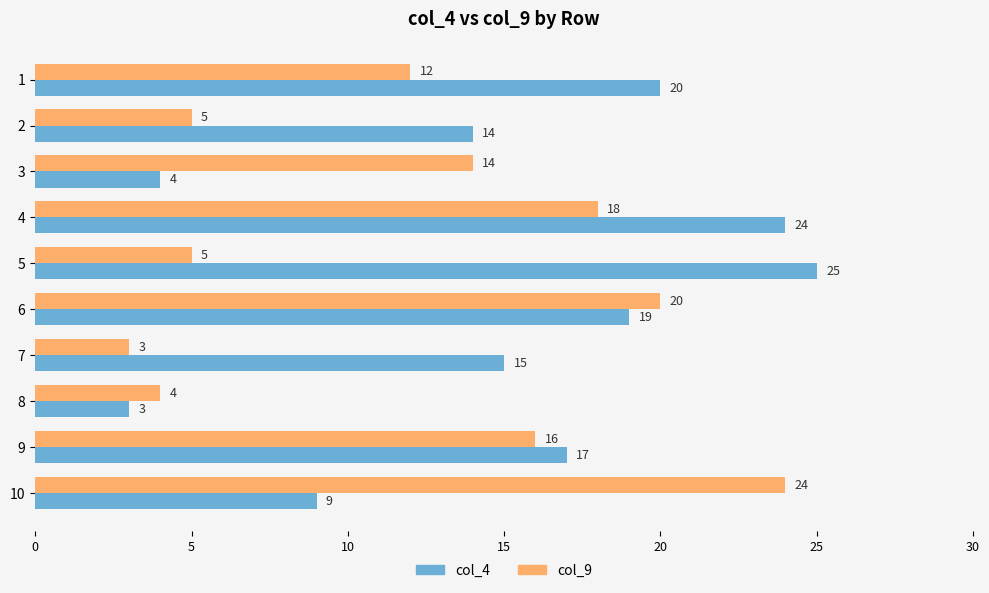

List the series in order of their peak value, highest first.

col_4, col_9